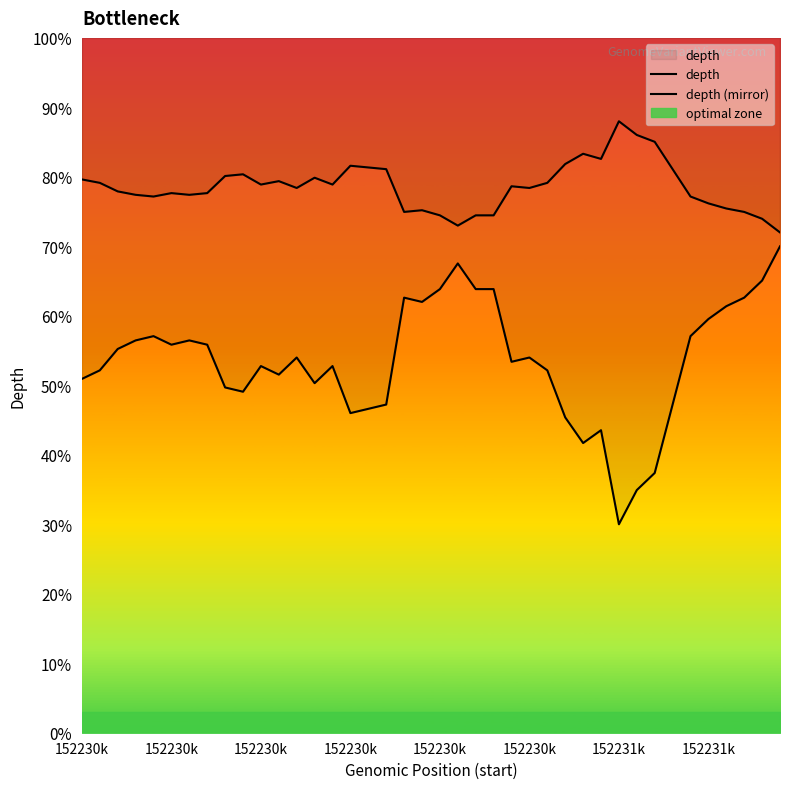

At how many categories does at least one series exceed 53?

40